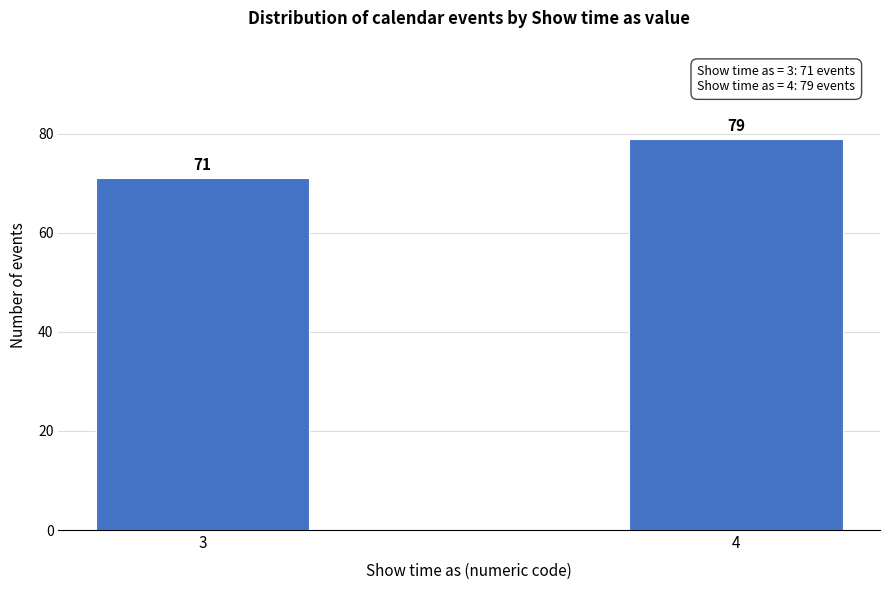

Reading left to right, what are all the values shown in this chart?

71	79